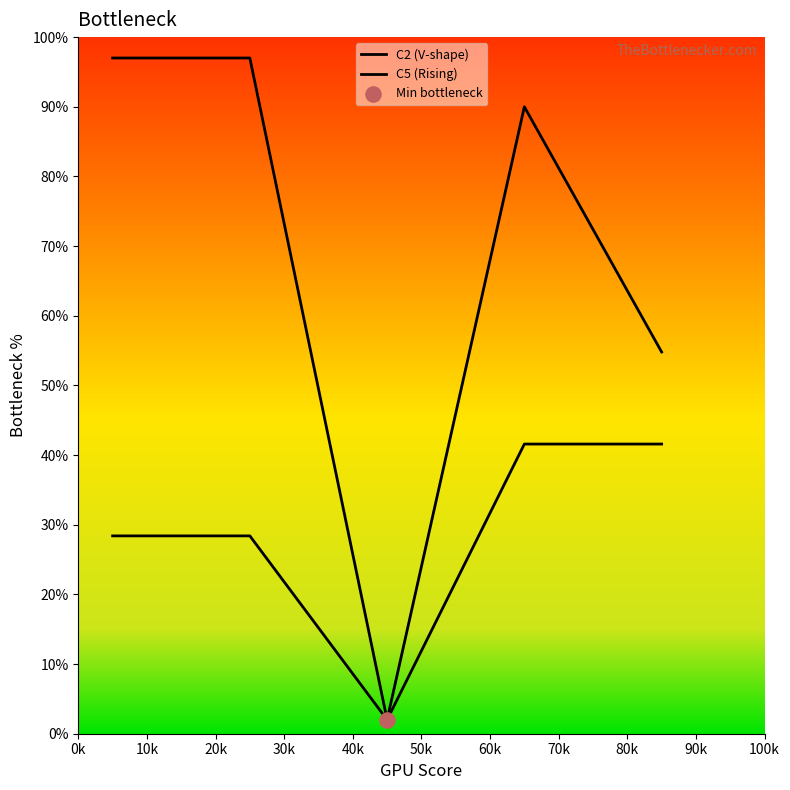

Which series reaches the minimum Y coordinate?

C2 (V-shape)